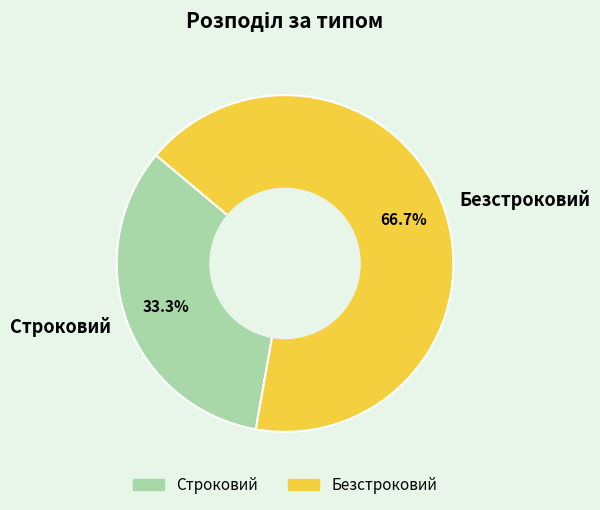

To the nearest percent, what is the average slice percentage?

50%